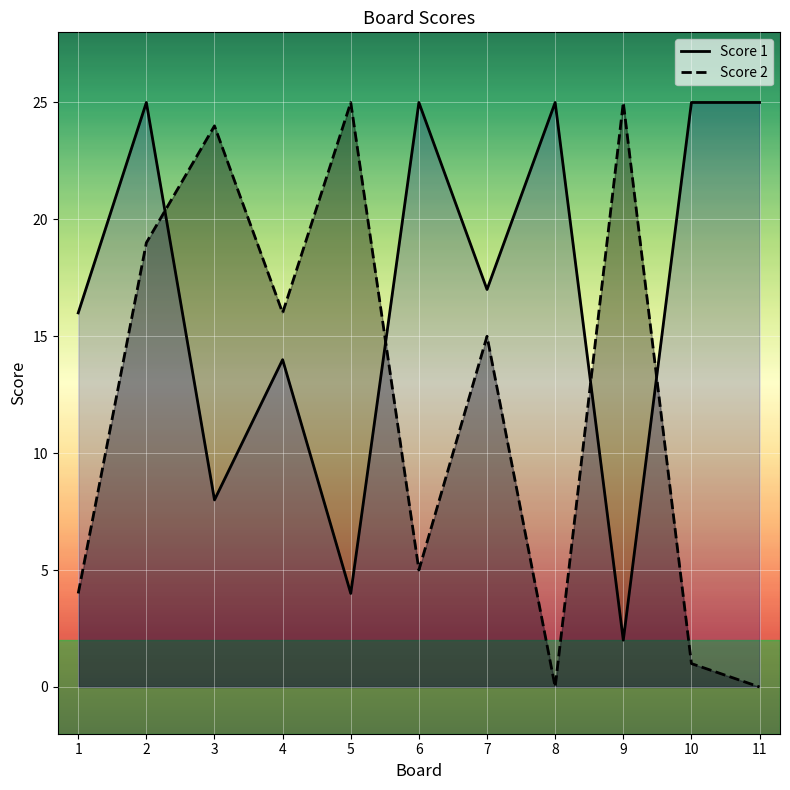

What is the maximum value for Score 2?

25